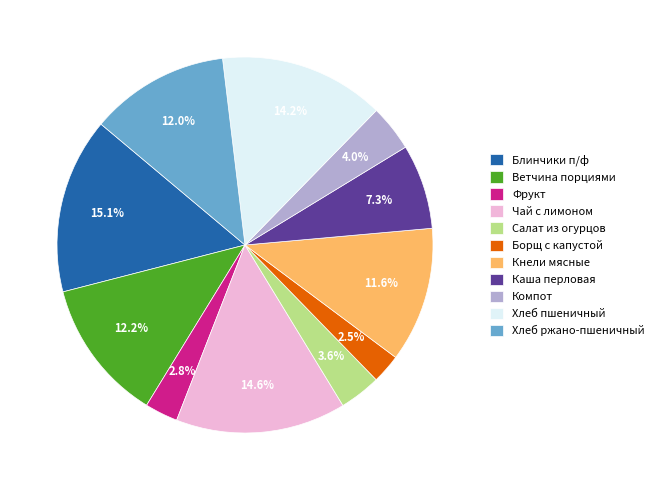

Between Салат из огурцов and Хлеб ржано-пшеничный, which is larger?

Хлеб ржано-пшеничный